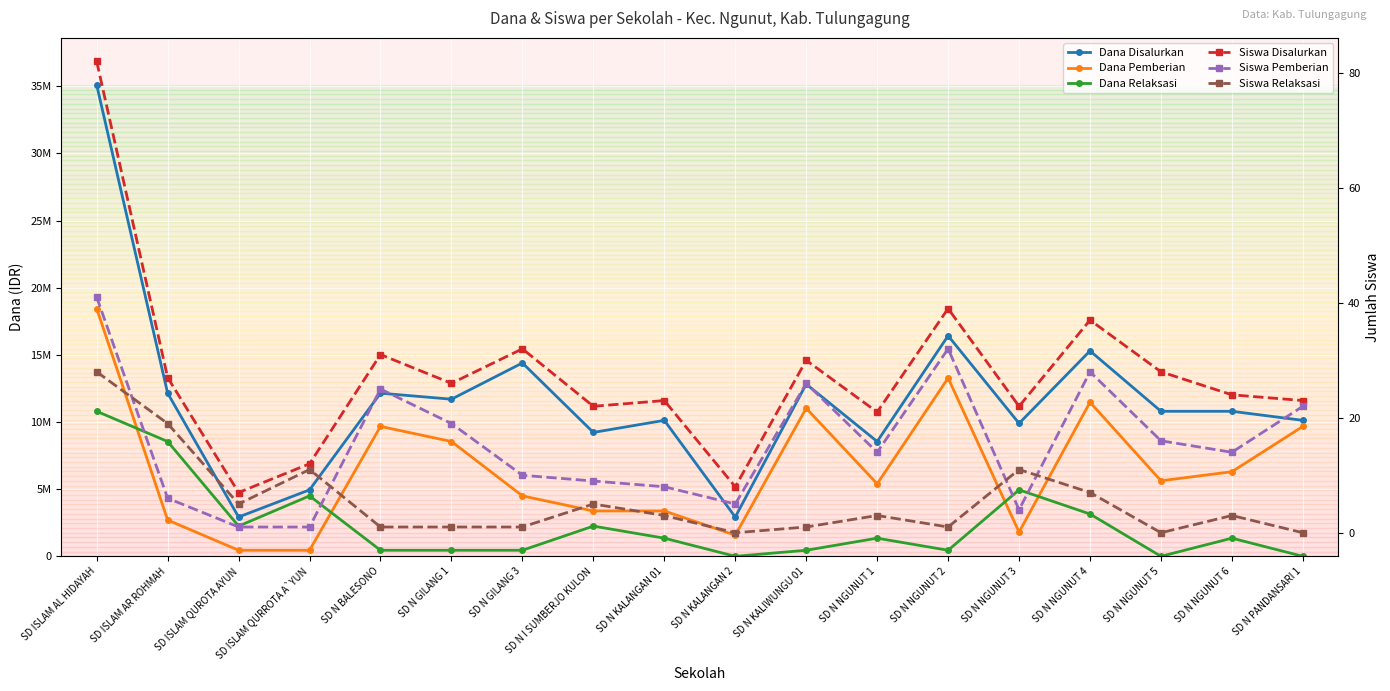

True or false: Dana Pemberian and Dana Relaksasi cross at least once.

True